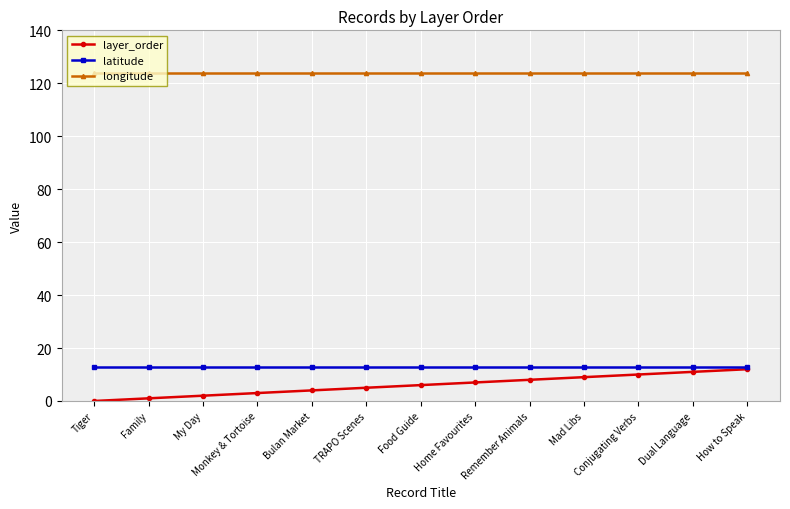

What is the label of the 10th point from the left?

Mad Libs